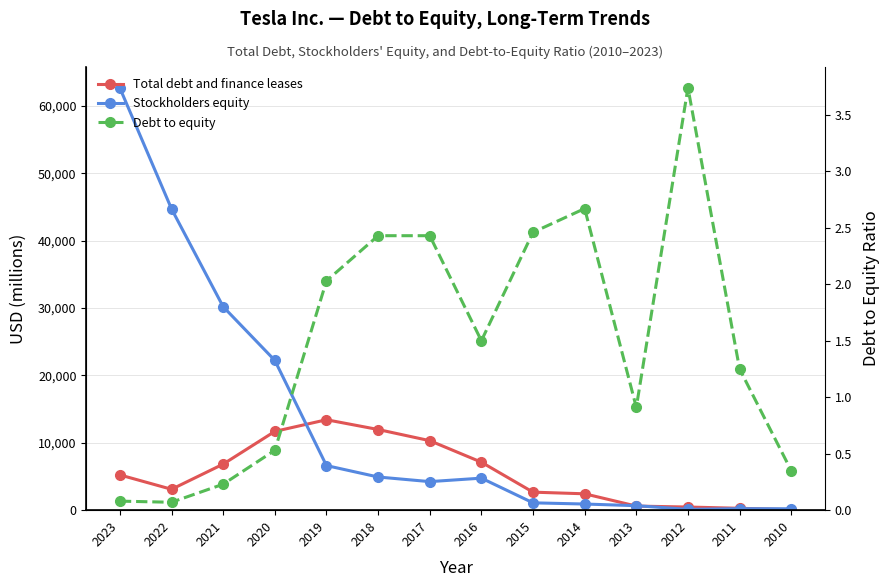

What is the greatest value displayed?

62634.0